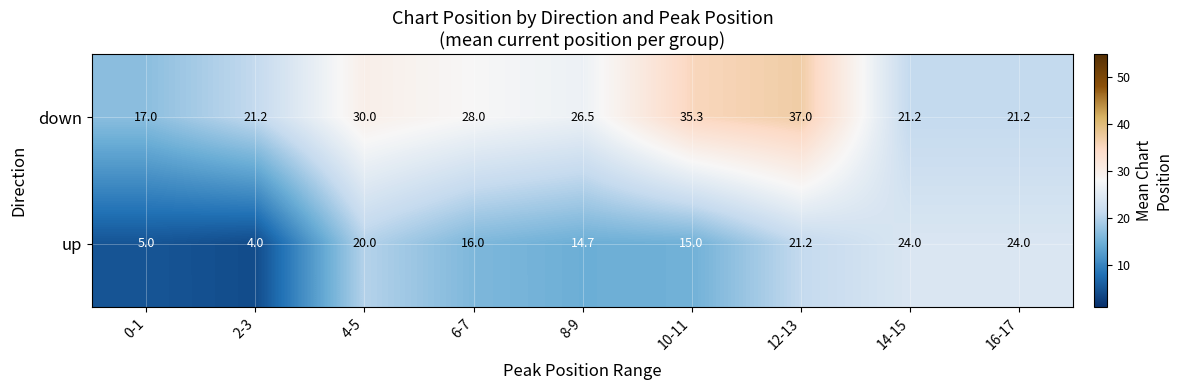

Count the number of data series in this chart.

2